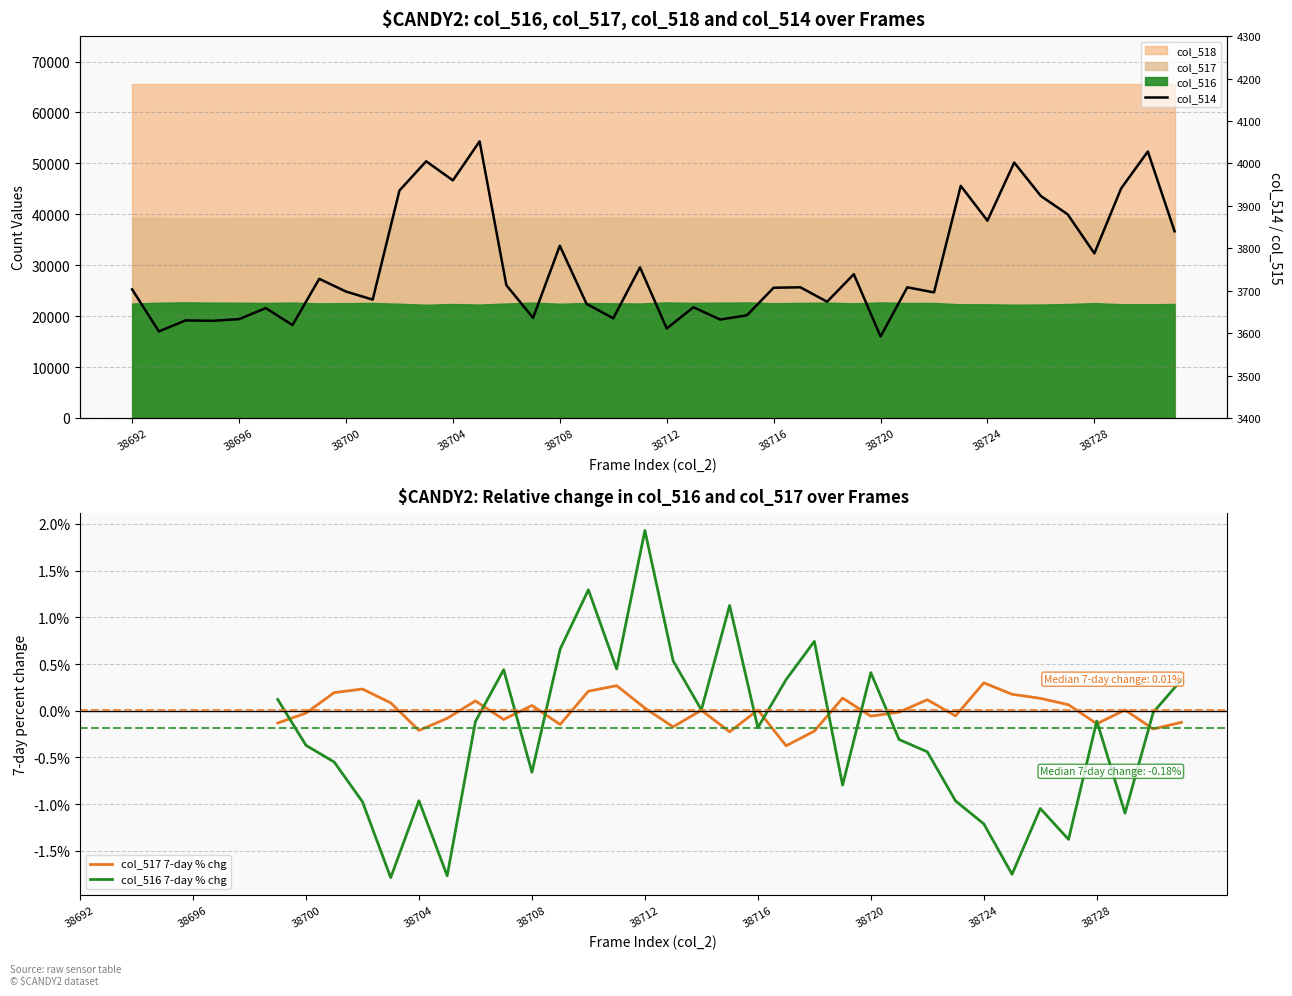

Between 22 and 38712, which is larger?

38712